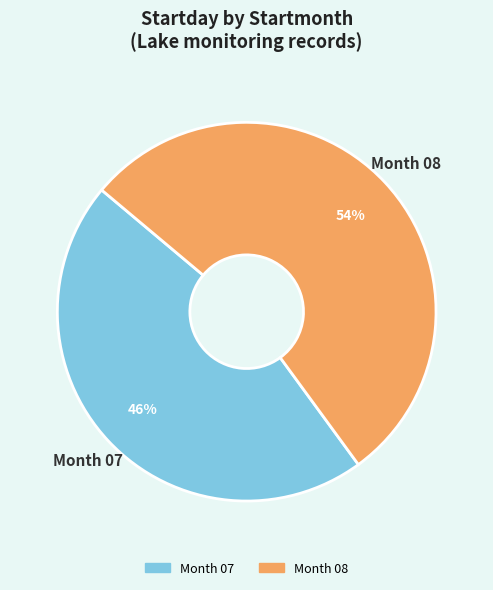

Is there a majority slice in this chart?

Yes